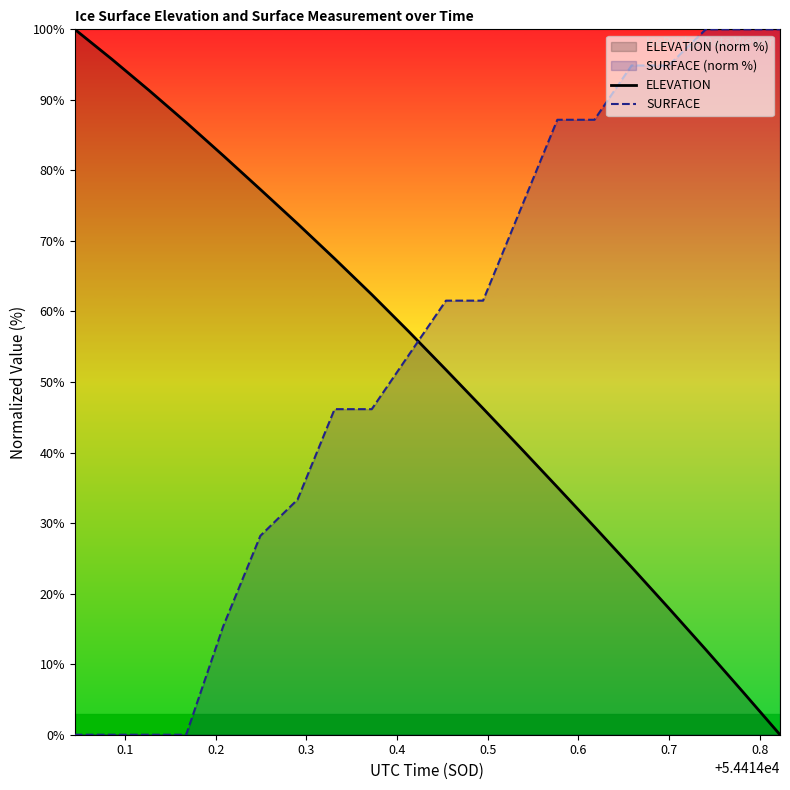

How many times do ELEVATION and SURFACE cross each other?

1